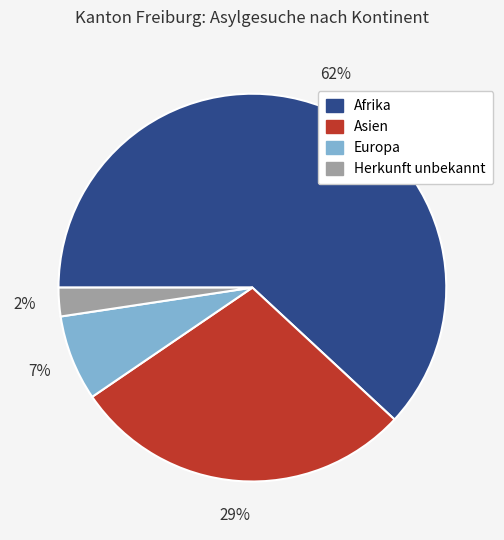

To the nearest percent, what percentage of the pie is Asien?

29%